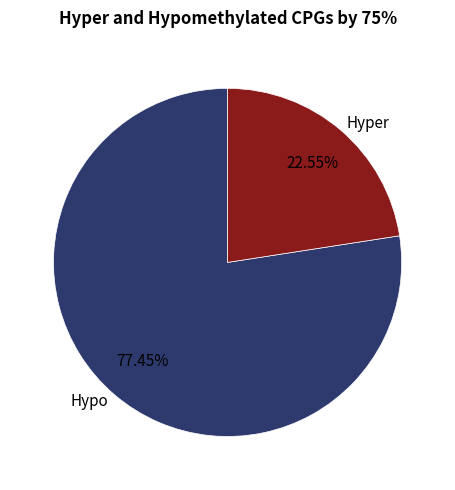

Which category has the smallest portion of the pie?

Hyper